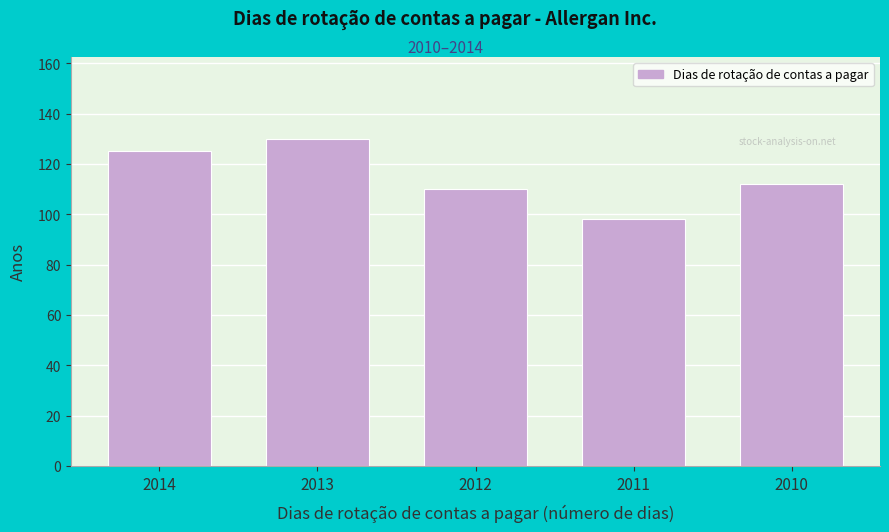

Reading left to right, what are all the values shown in this chart?

125	130	110	98	112